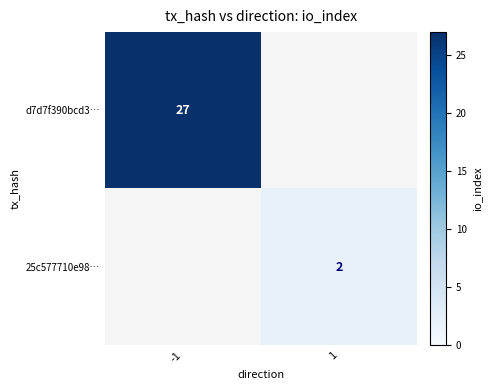

Count the number of data series in this chart.

2